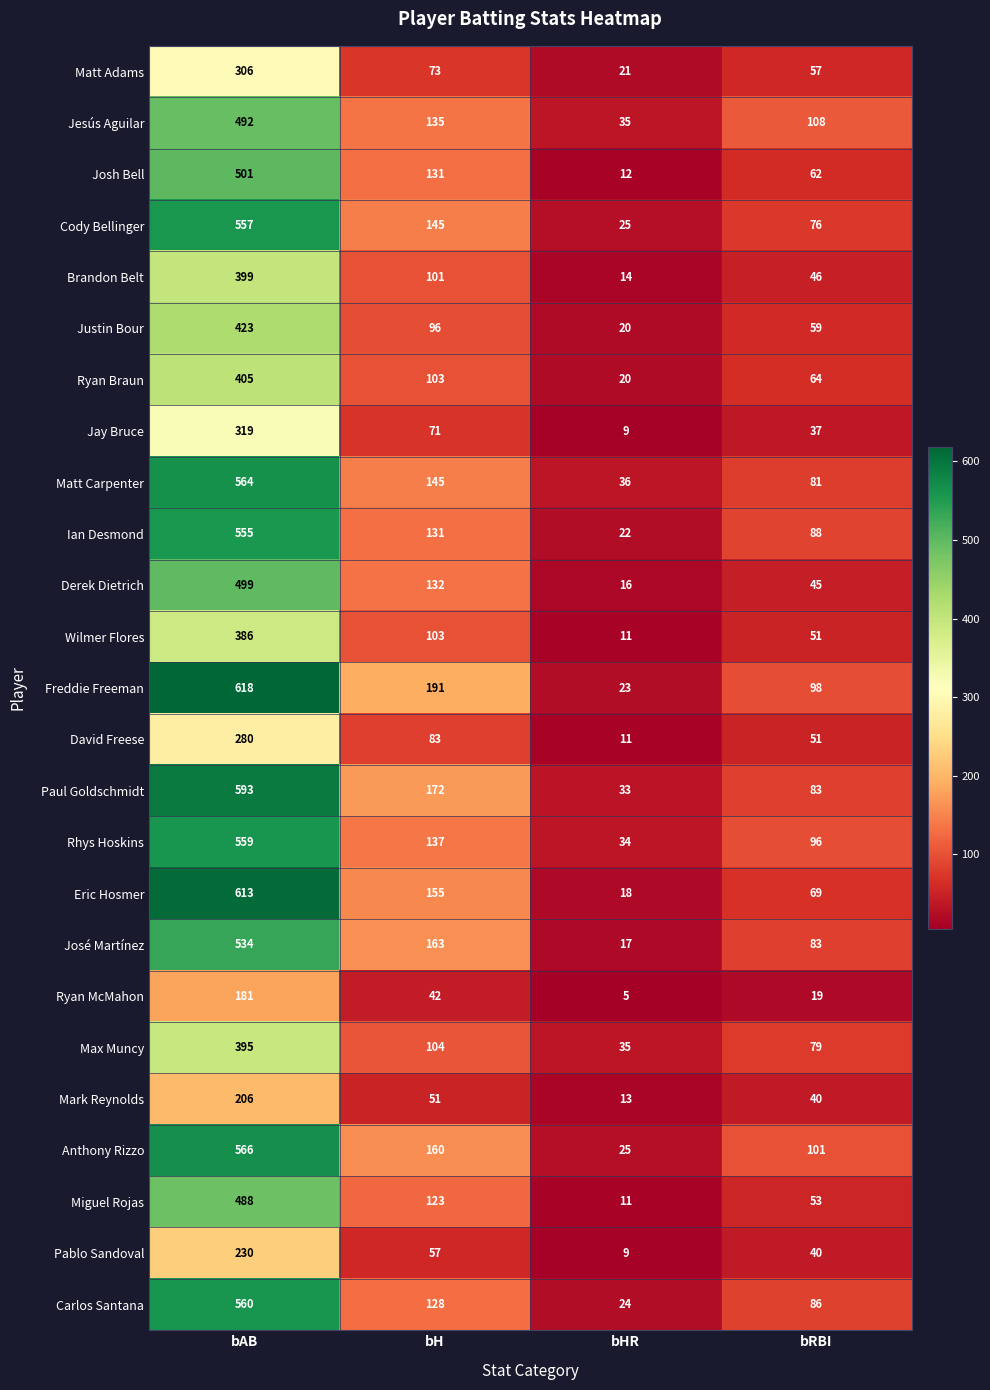

What is the difference between the highest and lowest values at bAB?

437